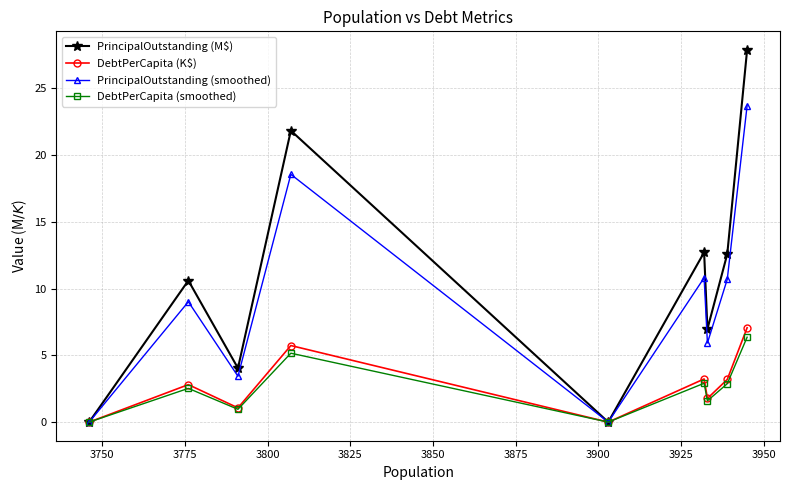

What is the highest value of the DebtPerCapita (K$) series?

7.1